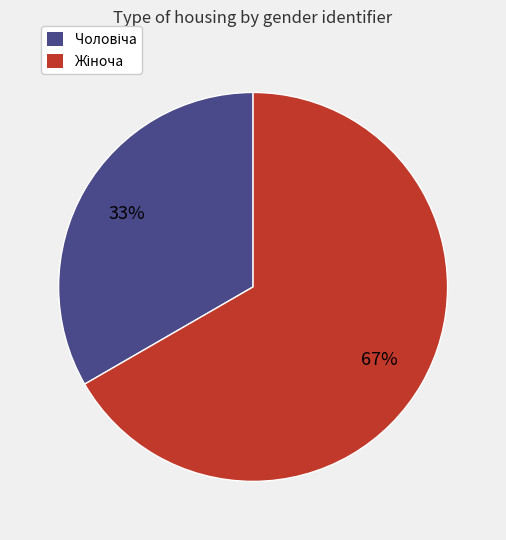

Is there a majority slice in this chart?

Yes